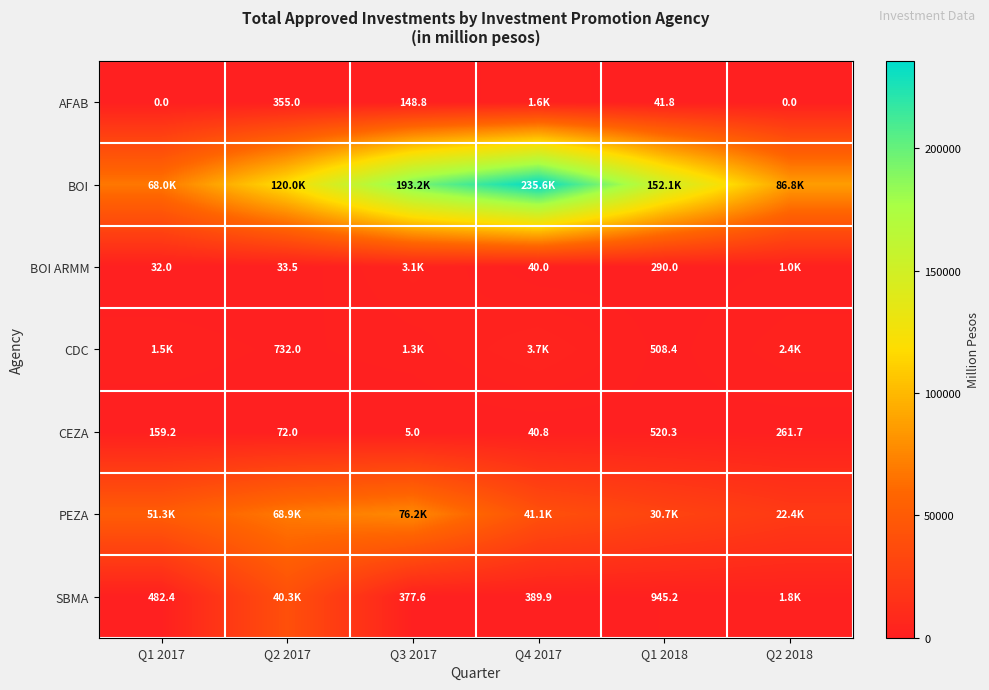

Where is SBMA nearest to the value 20336?

Q2 2018